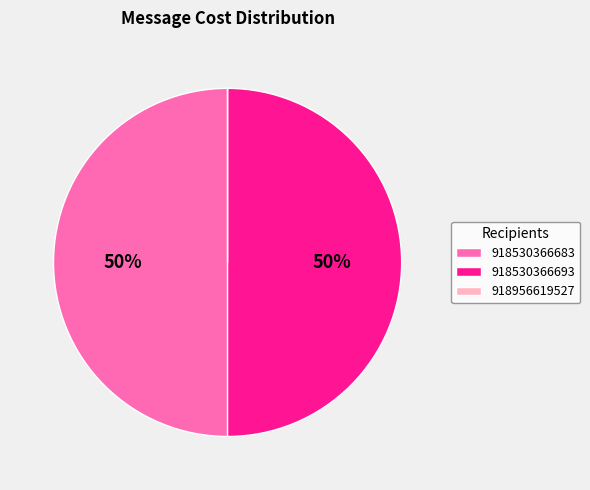

To the nearest percent, what portion does 918530366693 represent?

50%